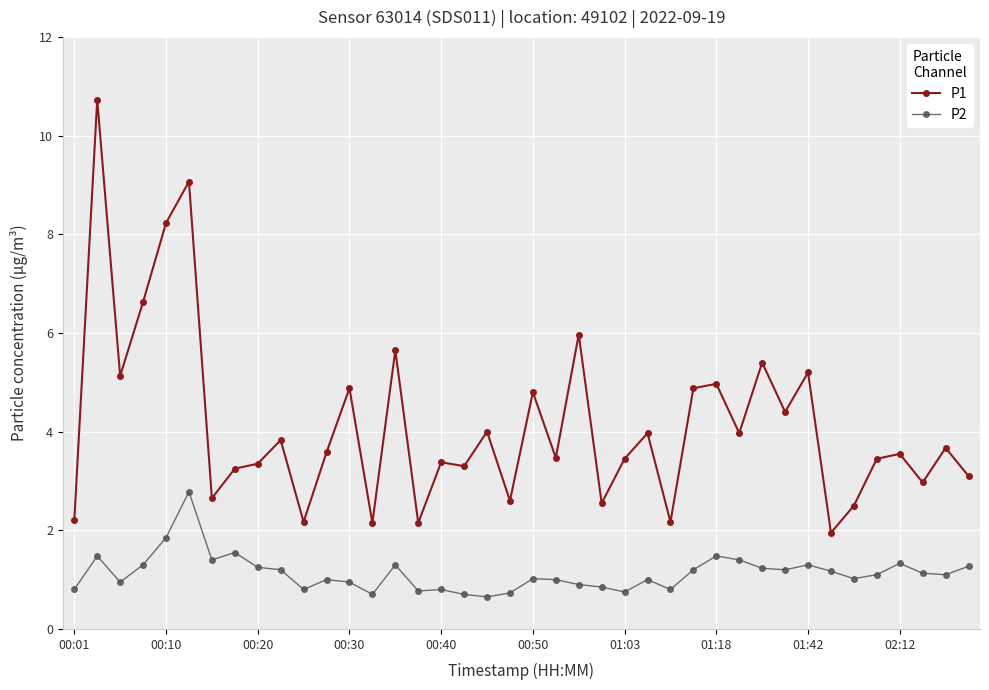

True or false: P1 has more than 1 points higher than both neighbors.

True